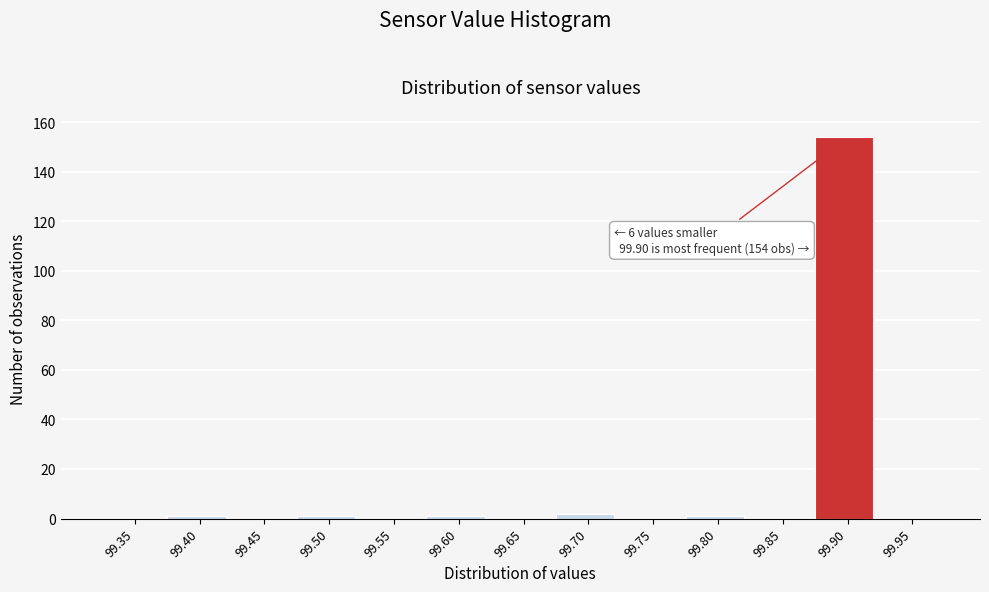

Reading left to right, extract all data points from this chart.

99.35=0	99.40=1	99.45=0	99.50=1	99.55=0	99.60=1	99.65=0	99.70=2	99.75=0	99.80=1	99.85=0	99.90=154	99.95=0